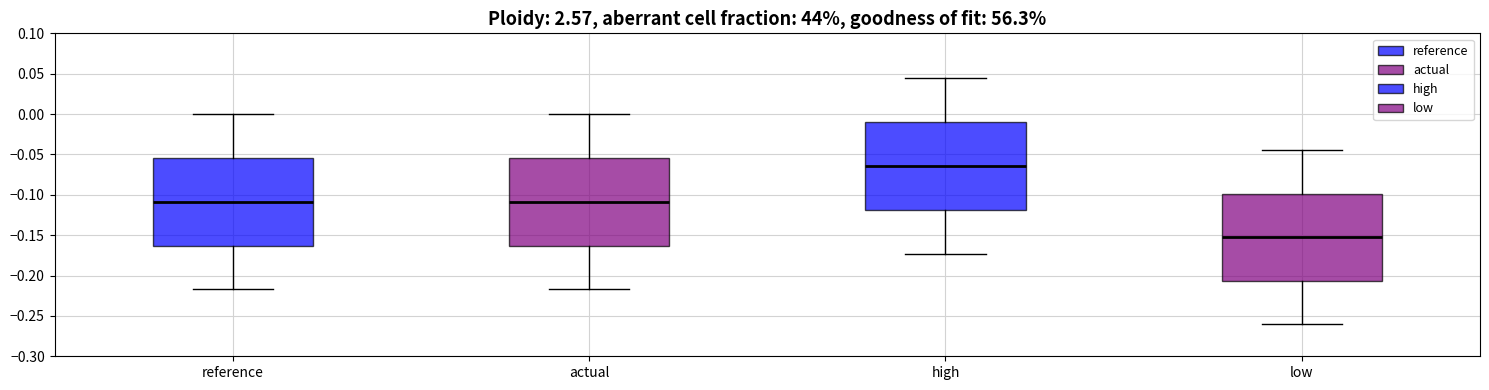

Reading left to right, transcribe this box plot: for each box, give where its median line is, the range the box spans, and where its two whiskers end, as read against the y-axis. The values are not printed on the chart, so give them approximately, as read against the axis.

reference: median -0.110, box -0.165 to -0.055, whiskers -0.215 to 0.000
actual: median -0.110, box -0.165 to -0.055, whiskers -0.215 to 0.000
high: median -0.065, box -0.120 to -0.010, whiskers -0.175 to 0.045
low: median -0.155, box -0.205 to -0.100, whiskers -0.260 to -0.045